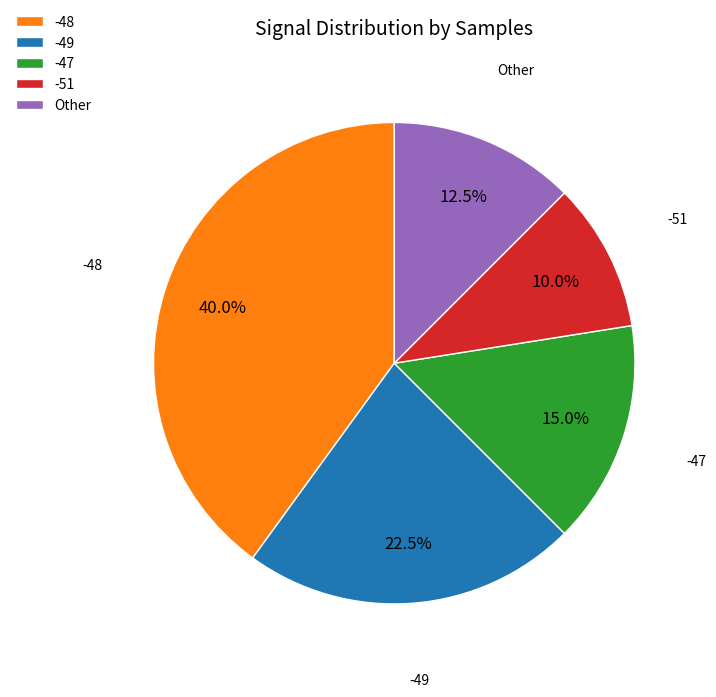

Which category has the biggest portion of the pie?

-48